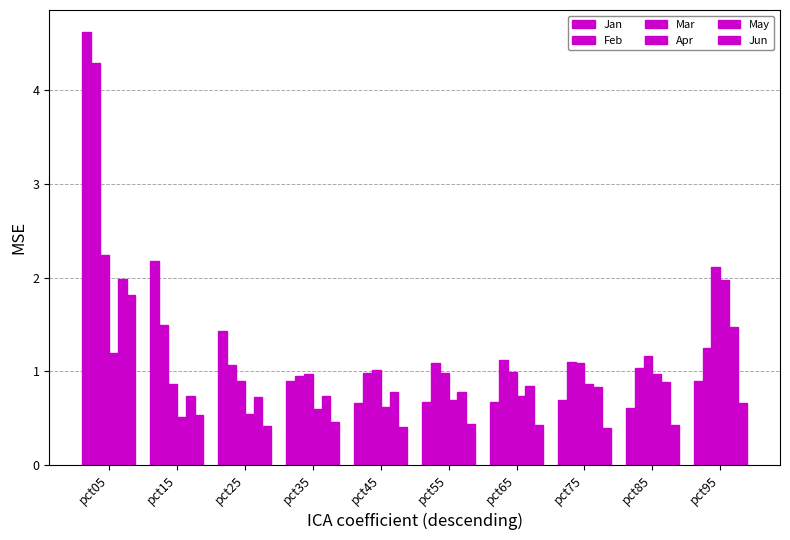

What is the total value across all series at pct65?

4.8